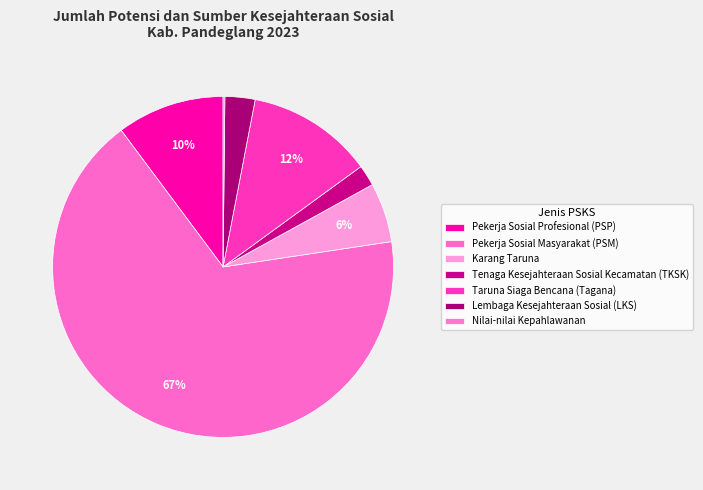

To the nearest percent, what percentage of the pie is Pekerja Sosial Masyarakat (PSM)?

67%